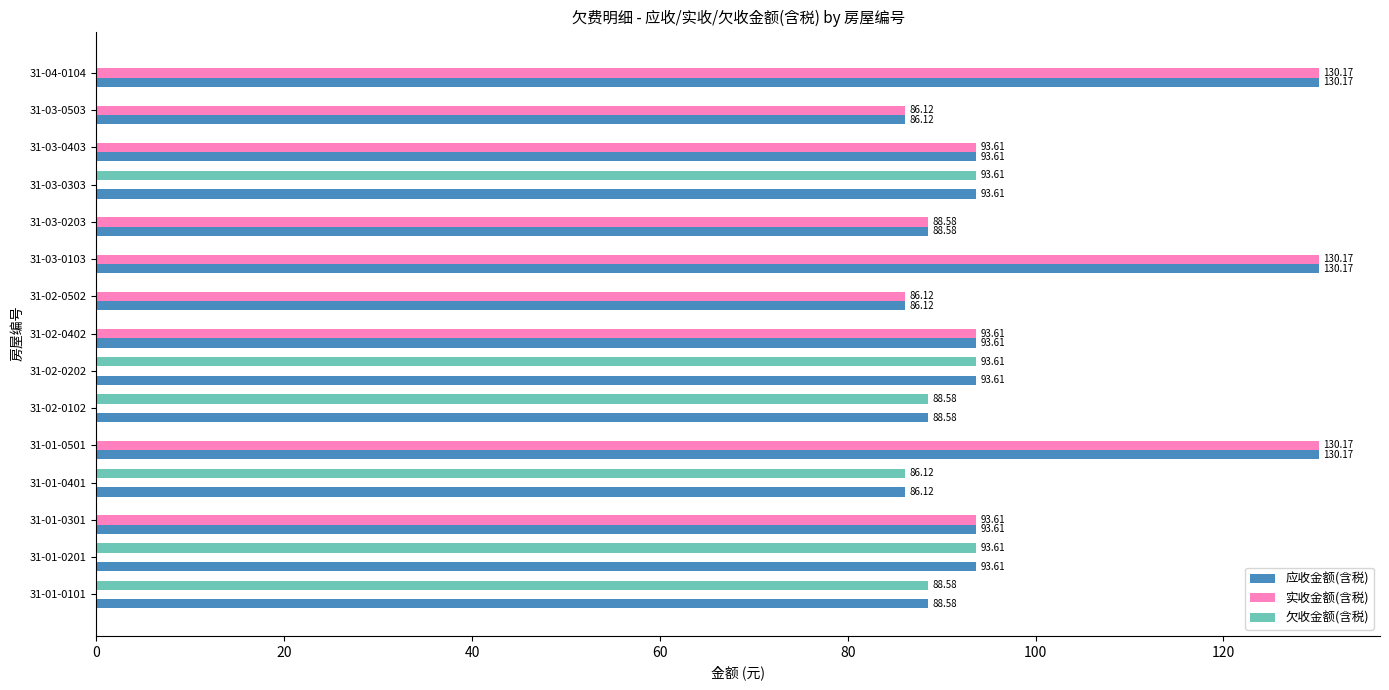

Which series has the largest range (max minus min)?

实收金额(含税)